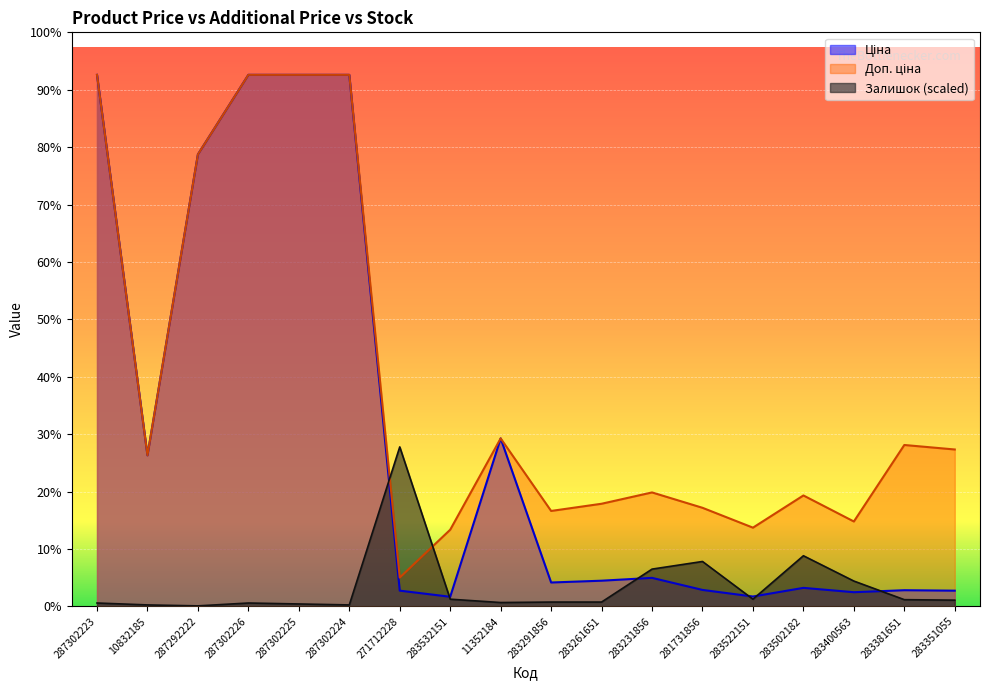

What value does the Доп. ціна series have at 283532151?

2878.8